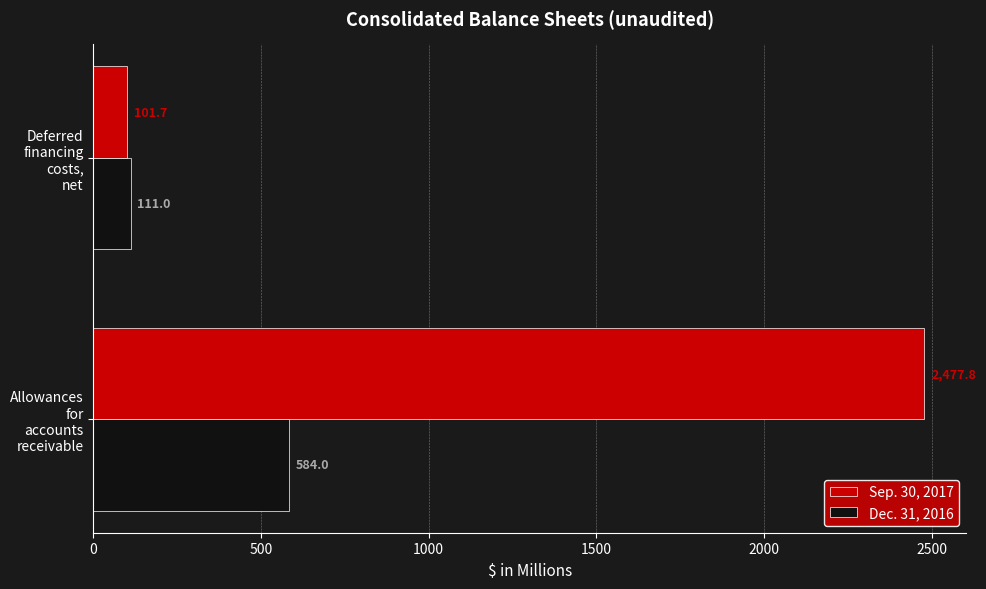

What is the lowest value of the Dec. 31, 2016 series?

111.0